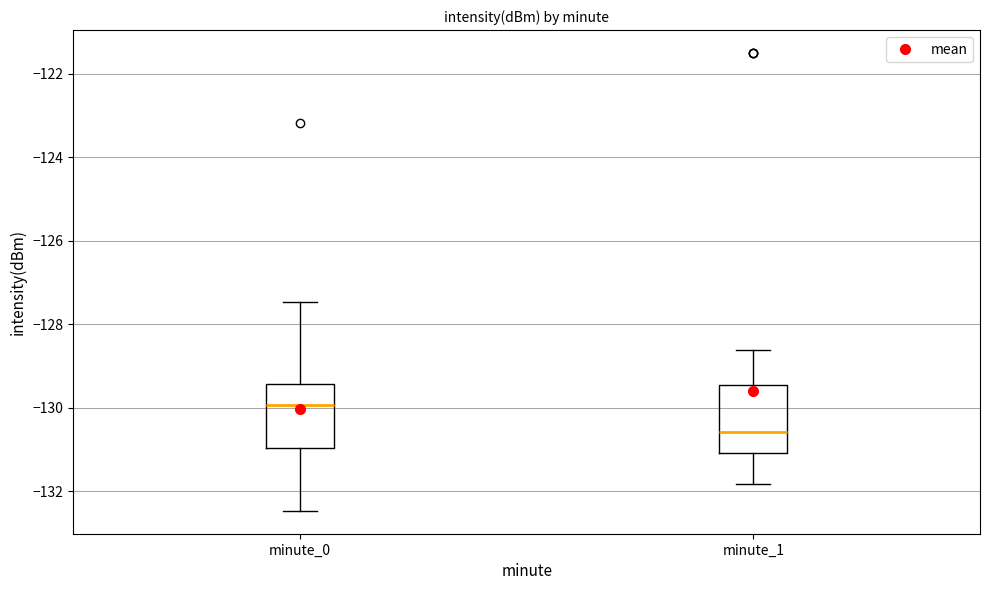

Reading left to right, transcribe this box plot: for each box, give where its median line is, the range the box spans, and where its two whiskers end, as read against the y-axis. The values are not printed on the chart, so give them approximately, as read against the axis.

minute_0: median -130.0, box -131.0 to -129.4, whiskers -132.4 to -127.4
minute_1: median -130.6, box -131.0 to -129.4, whiskers -131.8 to -128.6